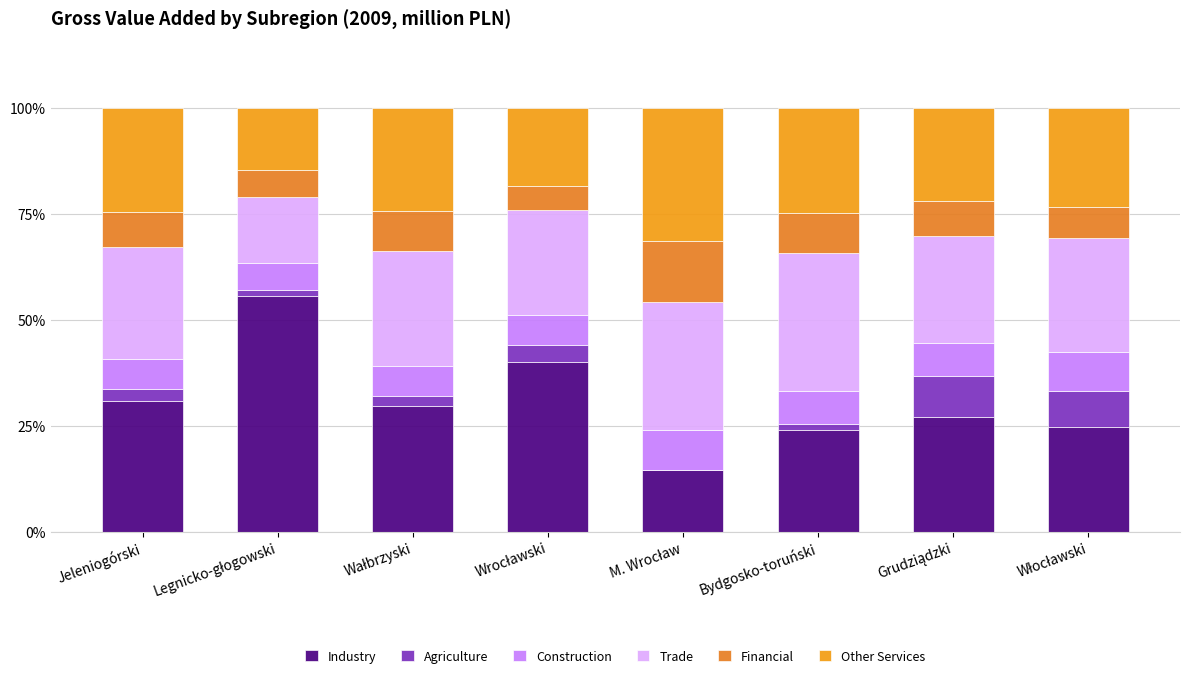

Does the chart contain stacked bars?

Yes